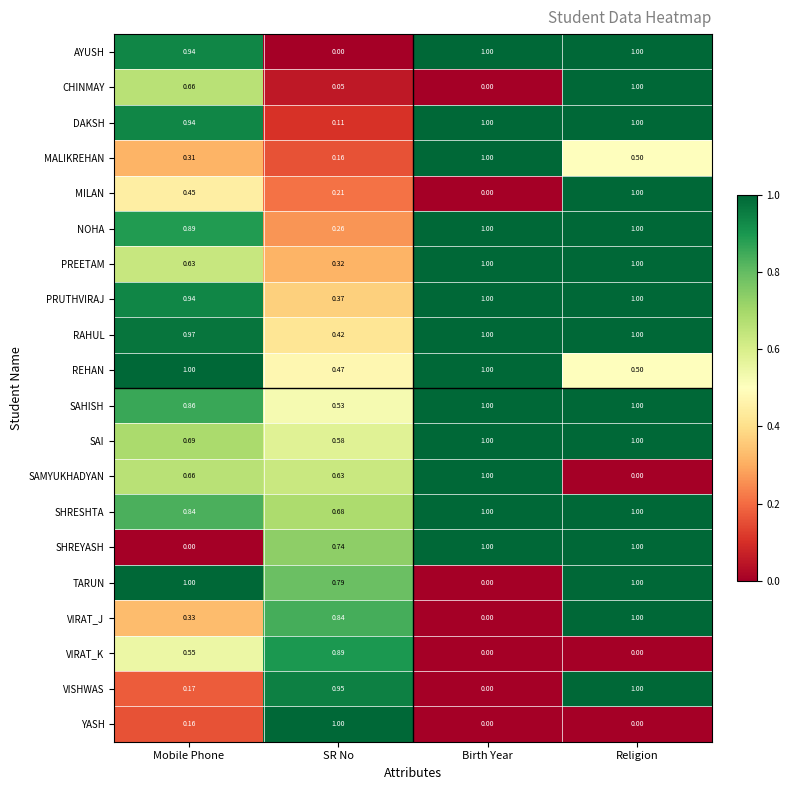

Rank the categories by CHINMAY value from highest to lowest.

Religion, Mobile Phone, SR No, Birth Year